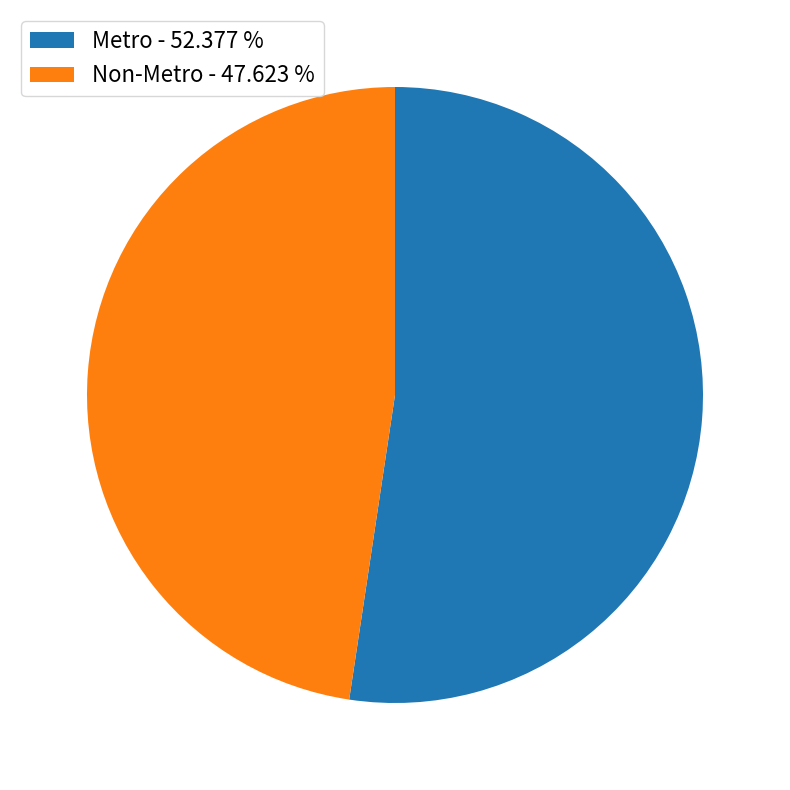

Which category has the smallest portion of the pie?

Non-Metro